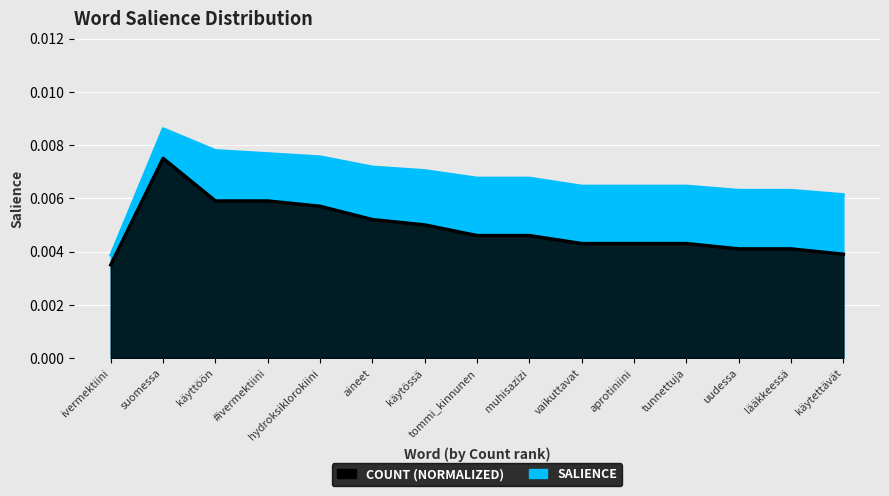

Which series has the largest total across all categories?

Salience